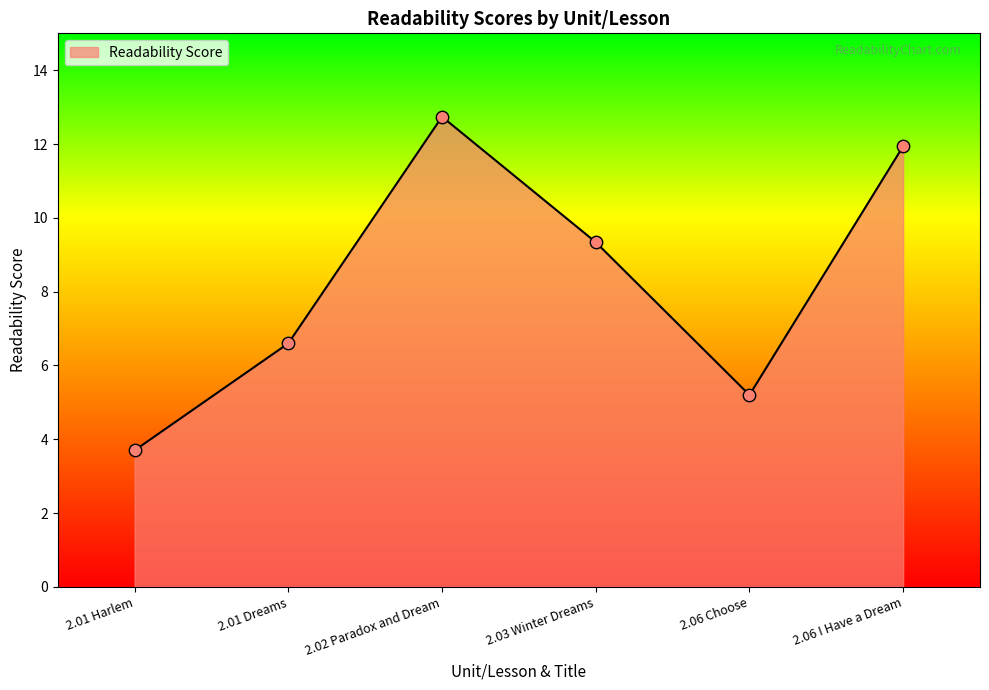

Between 2.06 I Have a Dream and 2.01 Harlem, which is larger?

2.06 I Have a Dream